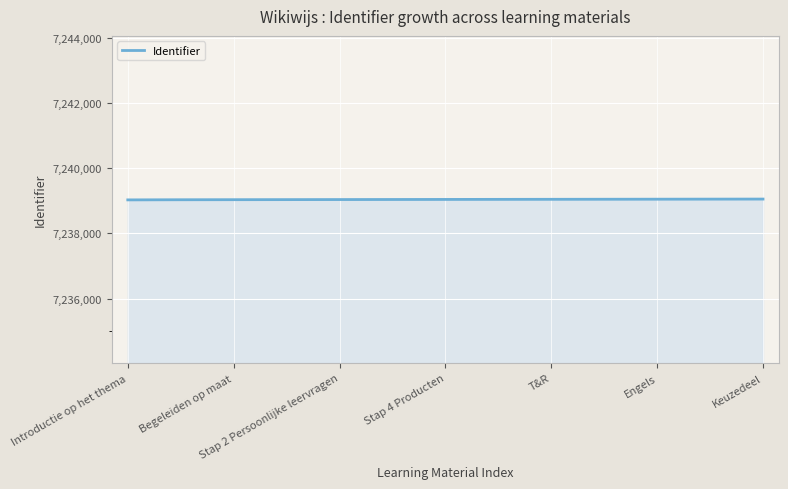

What is the minimum value shown in the chart?

7239028.0